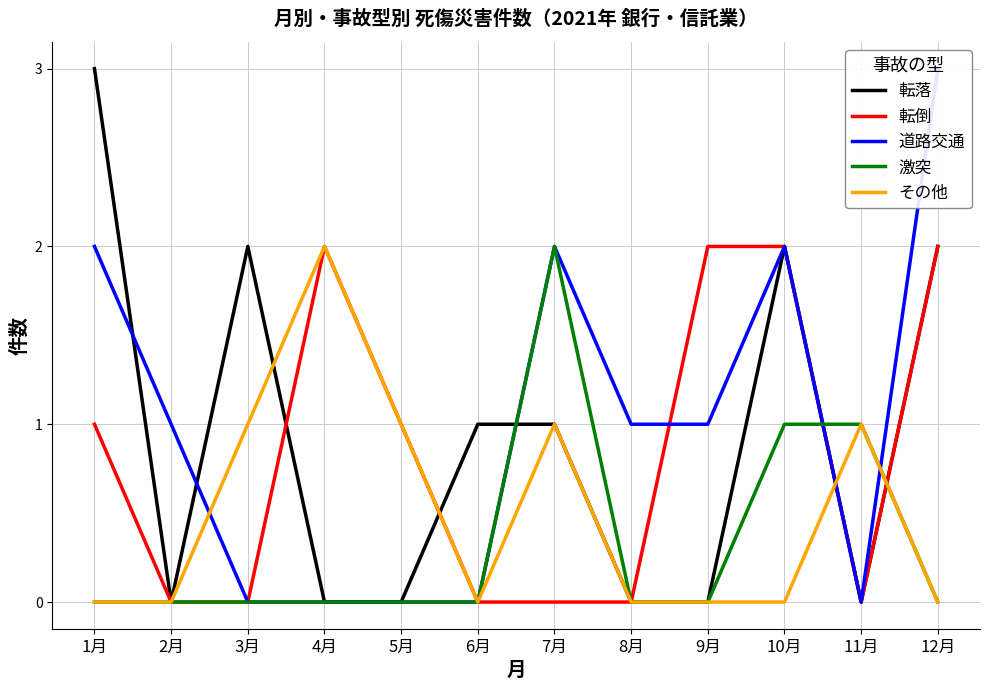

Reading right to left, transcribe all the data shown in this chart.

転落: 12月=2	11月=0	10月=2	9月=0	8月=0	7月=1	6月=1	5月=0	4月=0	3月=2	2月=0	1月=3
転倒: 12月=2	11月=0	10月=2	9月=2	8月=0	7月=0	6月=0	5月=1	4月=2	3月=0	2月=0	1月=1
道路交通: 12月=3	11月=0	10月=2	9月=1	8月=1	7月=2	6月=0	5月=0	4月=0	3月=0	2月=1	1月=2
激突: 12月=0	11月=1	10月=1	9月=0	8月=0	7月=2	6月=0	5月=0	4月=0	3月=0	2月=0	1月=0
その他: 12月=0	11月=1	10月=0	9月=0	8月=0	7月=1	6月=0	5月=1	4月=2	3月=1	2月=0	1月=0